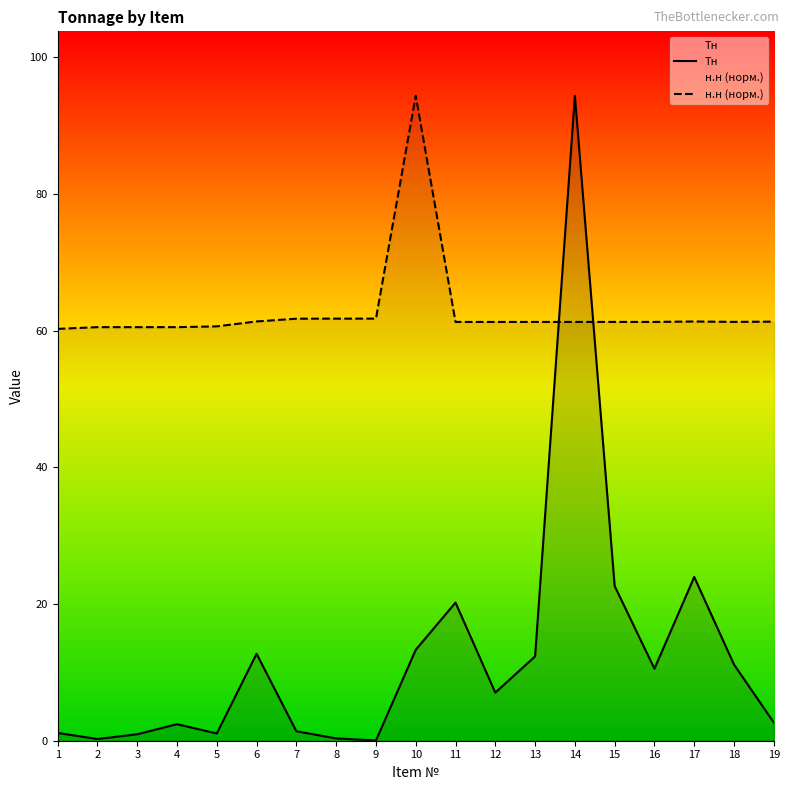

How many distinct data groups are displayed?

2